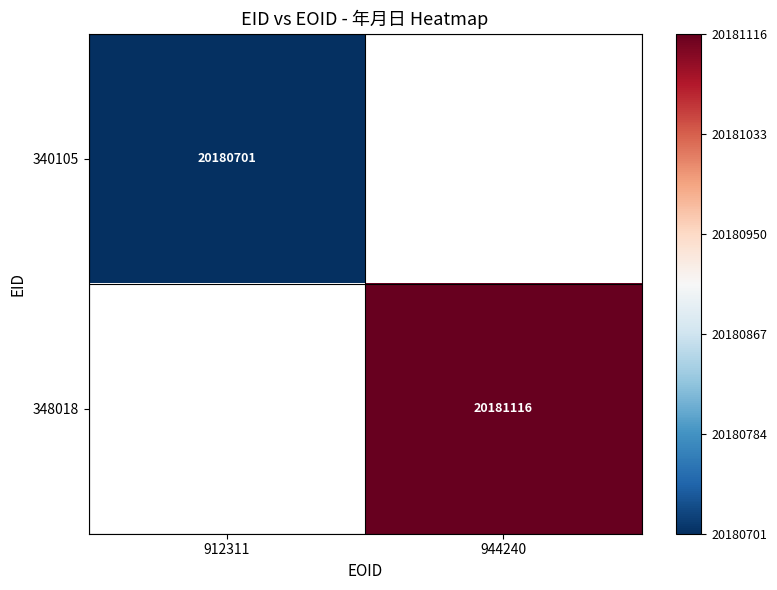

Is it true that 348018 equals 34702280 at 944240?

False